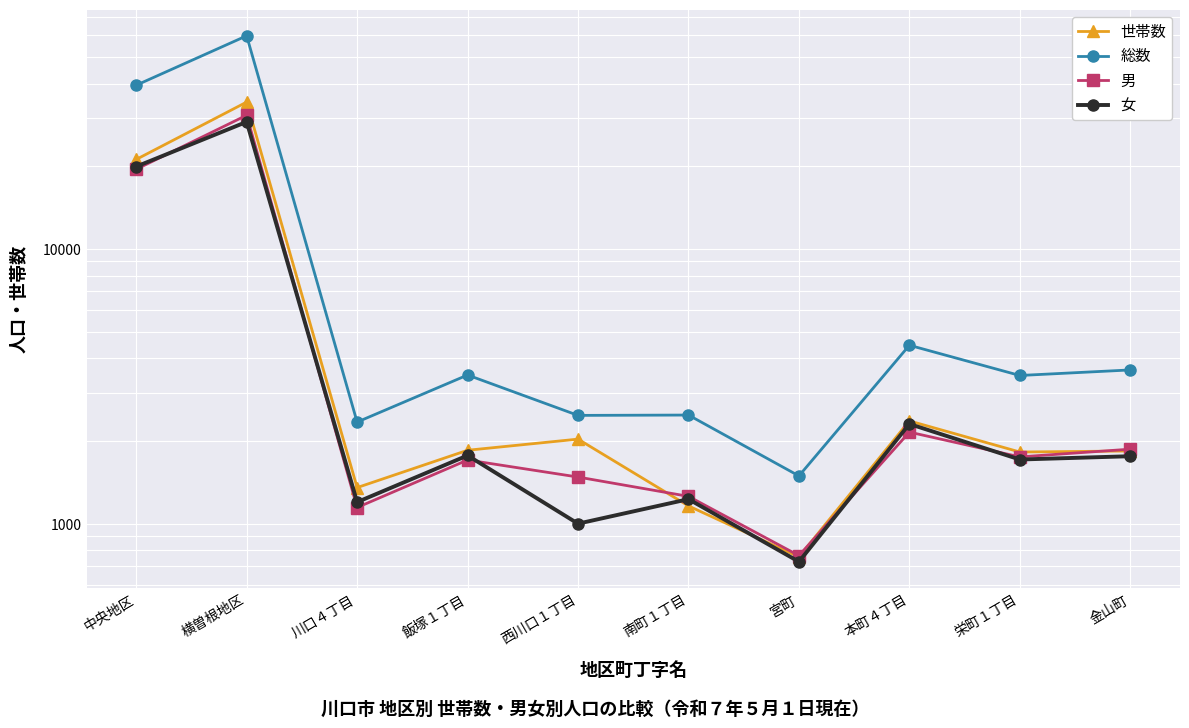

Which has a higher value, 横曽根地区 or 宮町?

横曽根地区